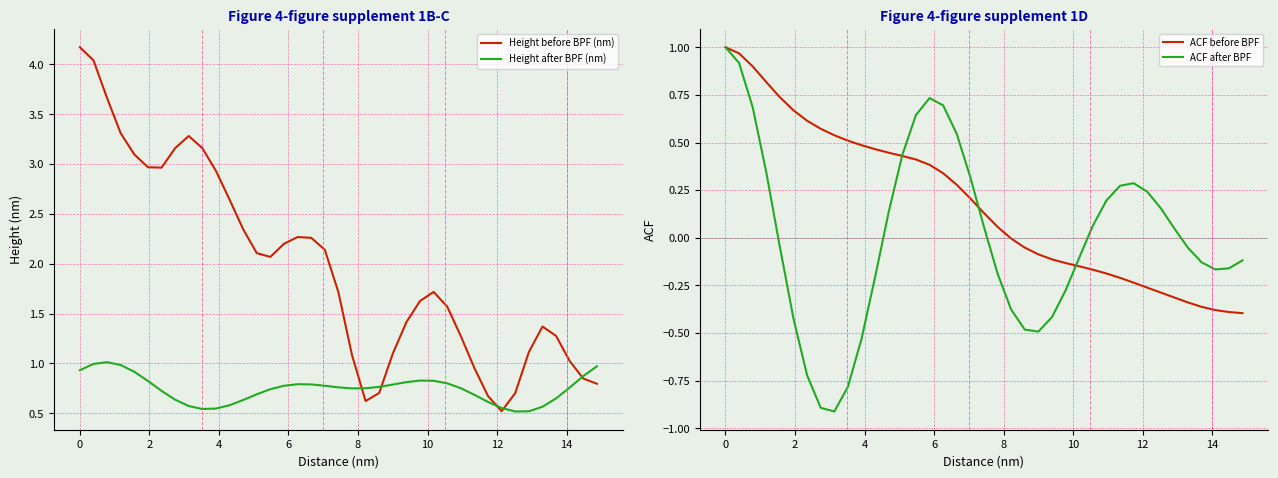

What is the maximum value for Height before BPF (nm)?

4.2